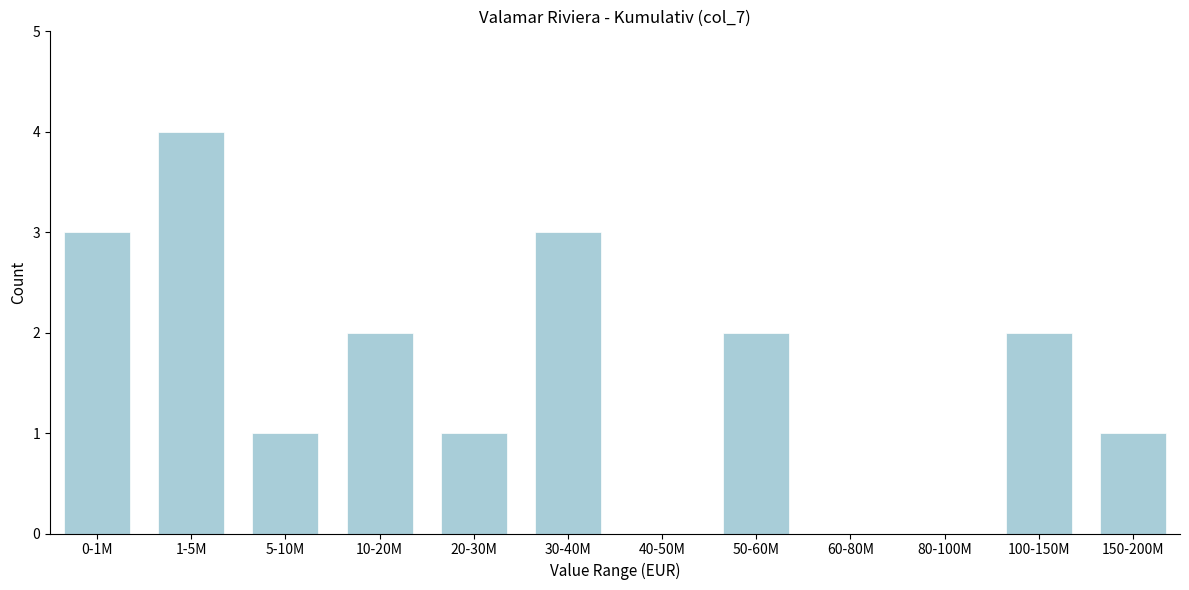

Reading right to left, what are all the values shown in this chart?

150-200M=1	100-150M=2	80-100M=0	60-80M=0	50-60M=2	40-50M=0	30-40M=3	20-30M=1	10-20M=2	5-10M=1	1-5M=4	0-1M=3